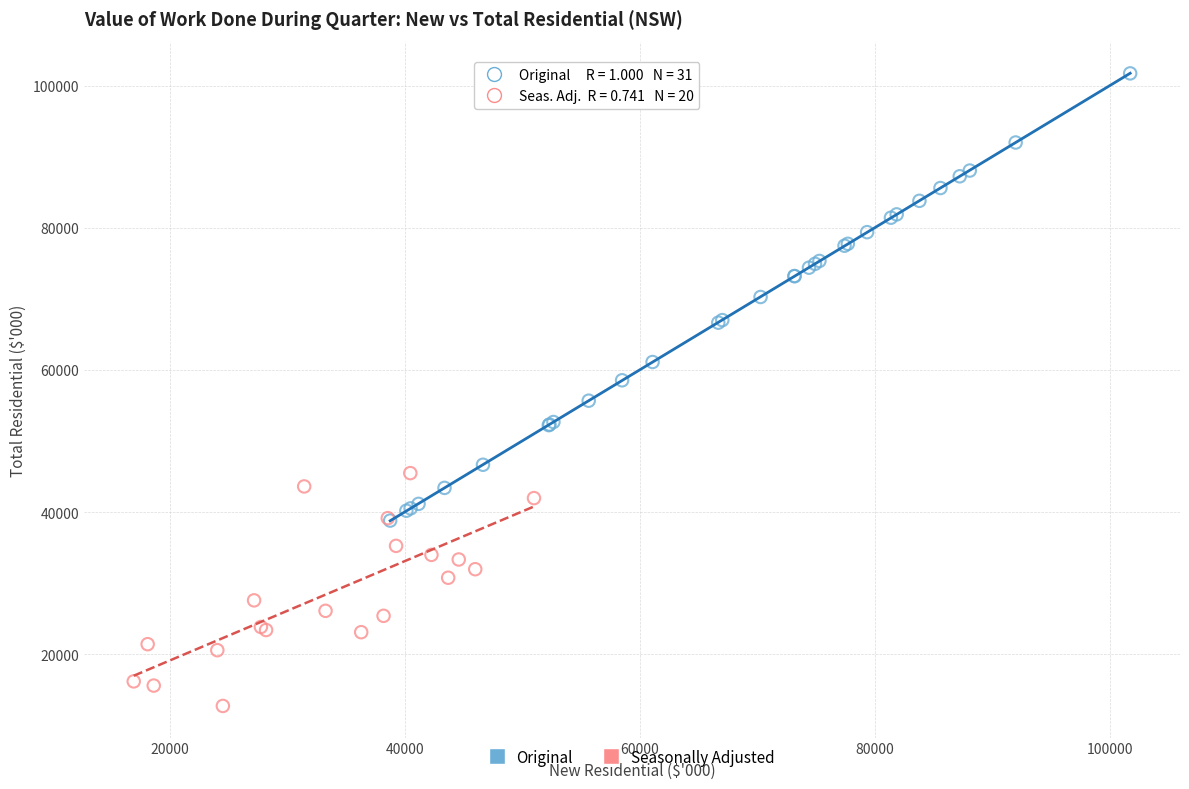

Which series contains the highest Y value?

Original